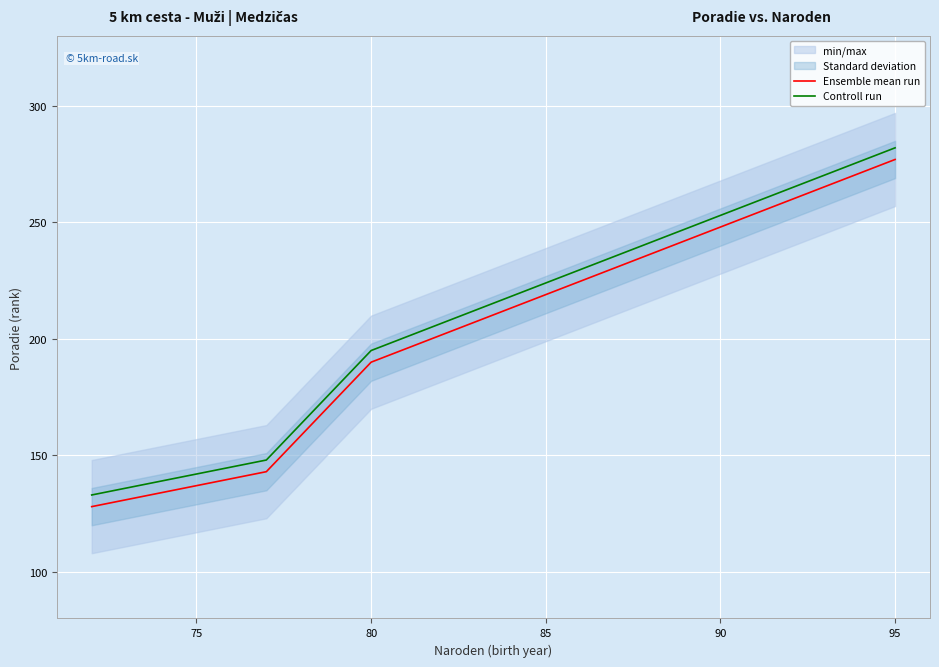

Which series has the largest total across all categories?

Controll run